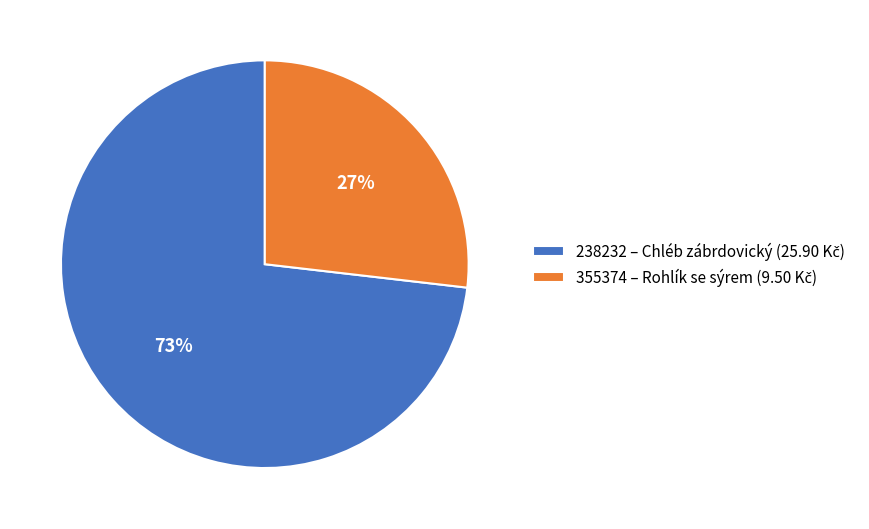

To the nearest percent, what is the average slice percentage?

50%